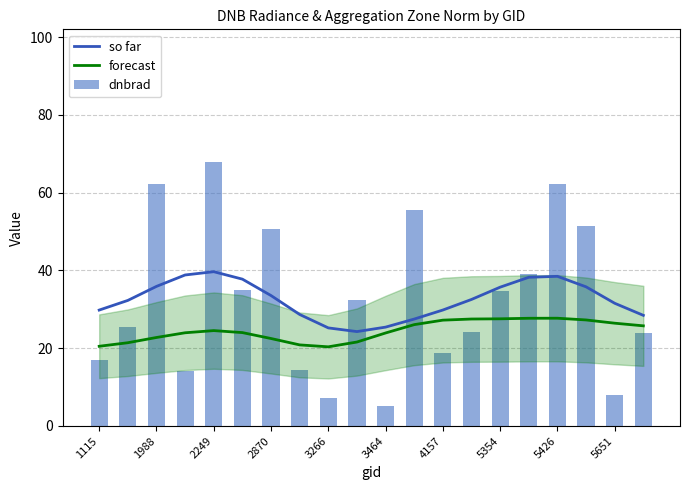

At how many categories does at least one series exceed 18?

20